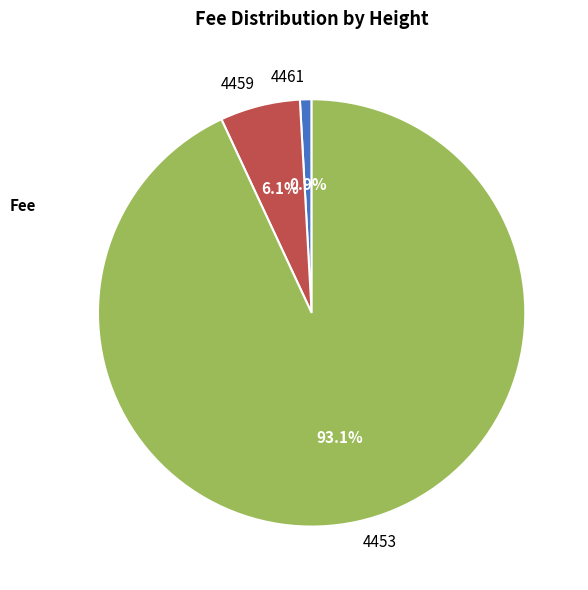

To the nearest percent, what is the combined percentage of 4461 and 4453?

94%